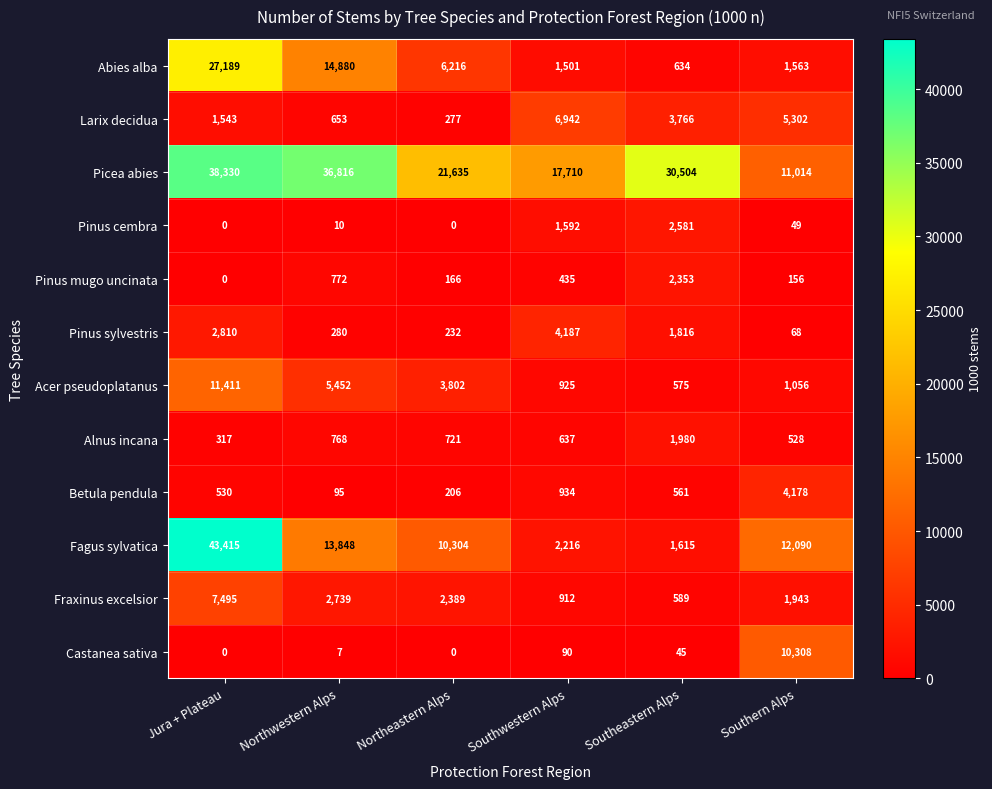

Which series has the widest spread of values?

Fagus sylvatica